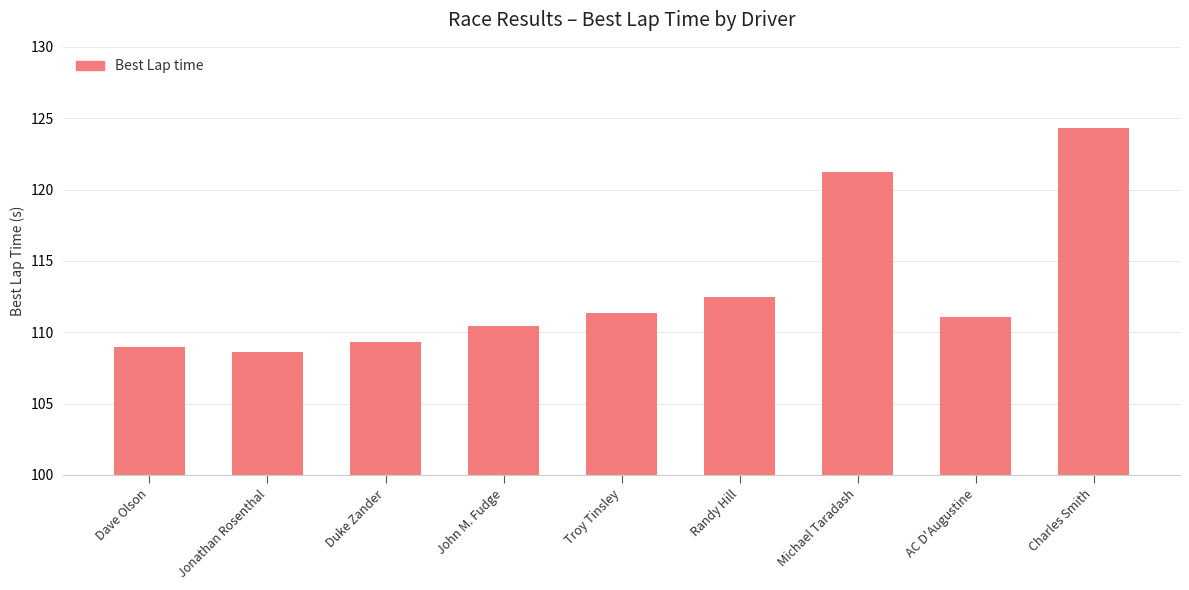

What is the sum of the values at Charles Smith and Dave Olson?

233.3